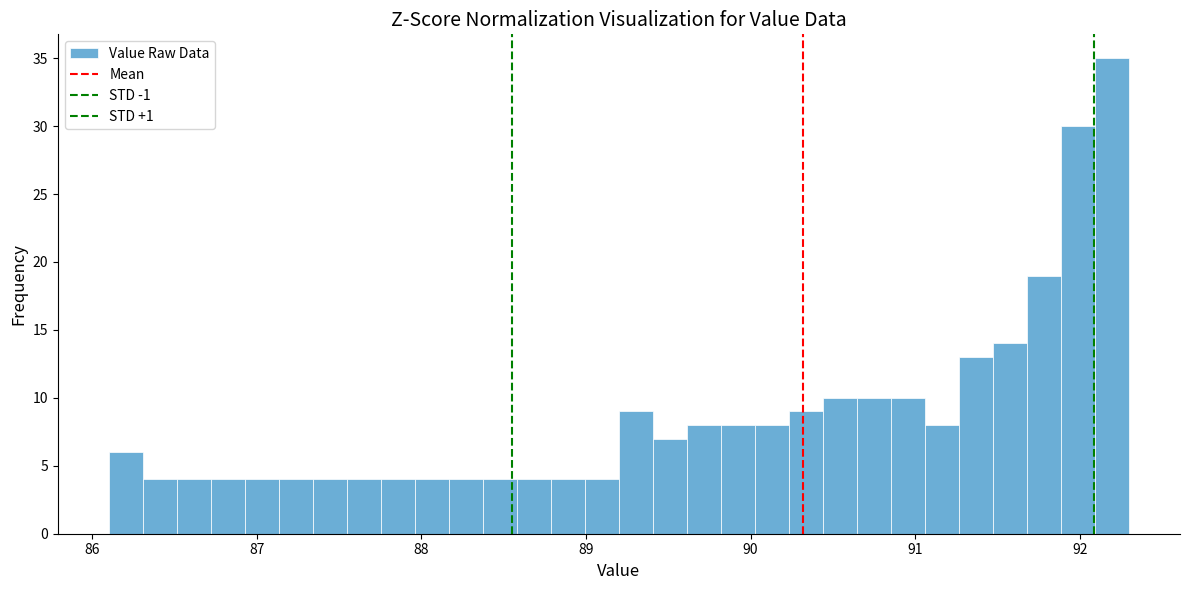

Around what value on the x-axis is the tallest bar? Give the approximate position of its centre, as read against the axis.

92.2